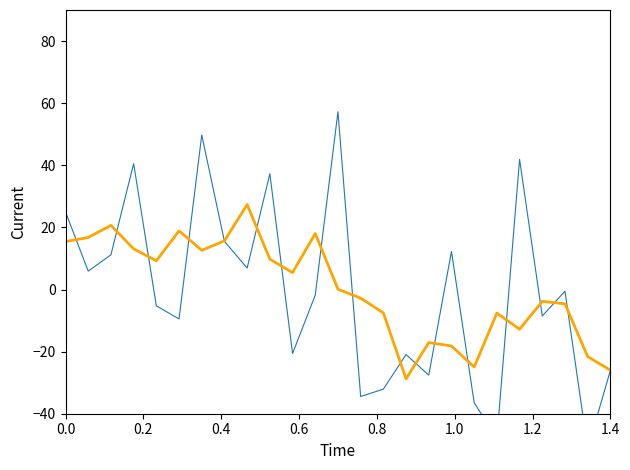

How many data points in 平滑趋势 are less than 0?

12